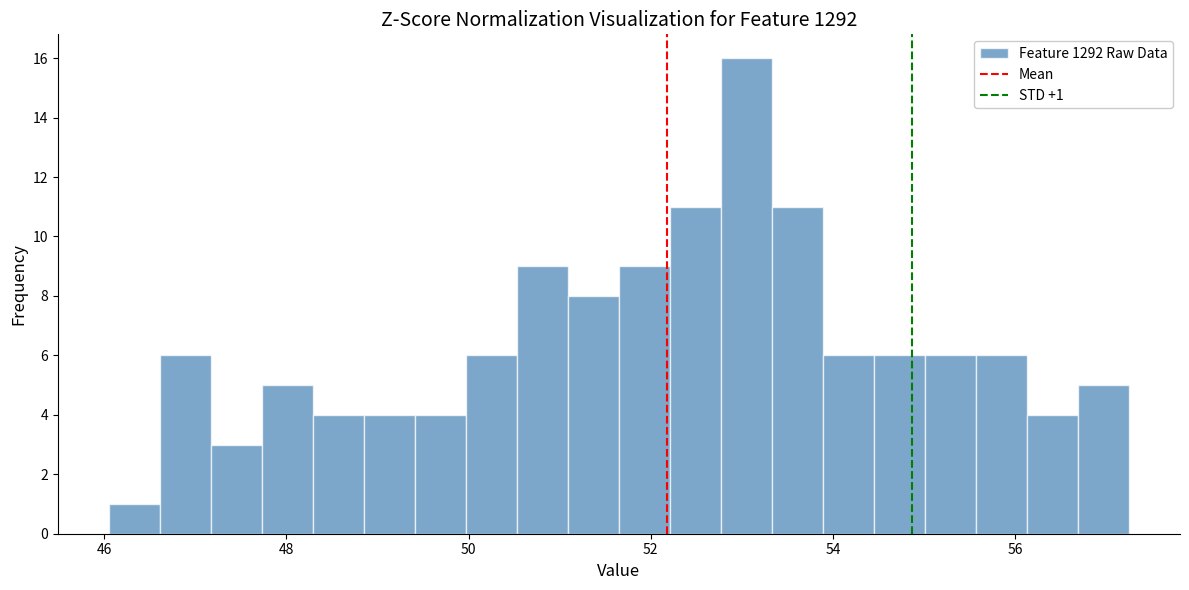

Around what value on the x-axis is the tallest bar? Give the approximate position of its centre, as read against the axis.

53.0